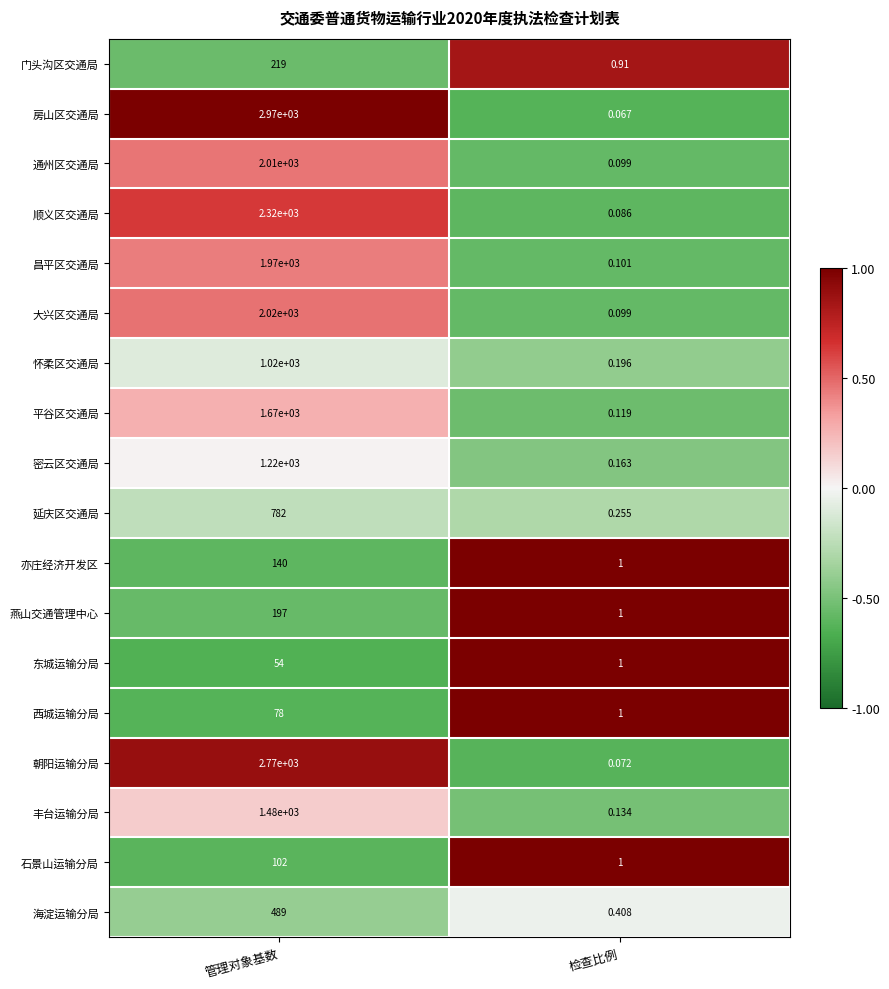

Which series has the largest range (max minus min)?

房山区交通局